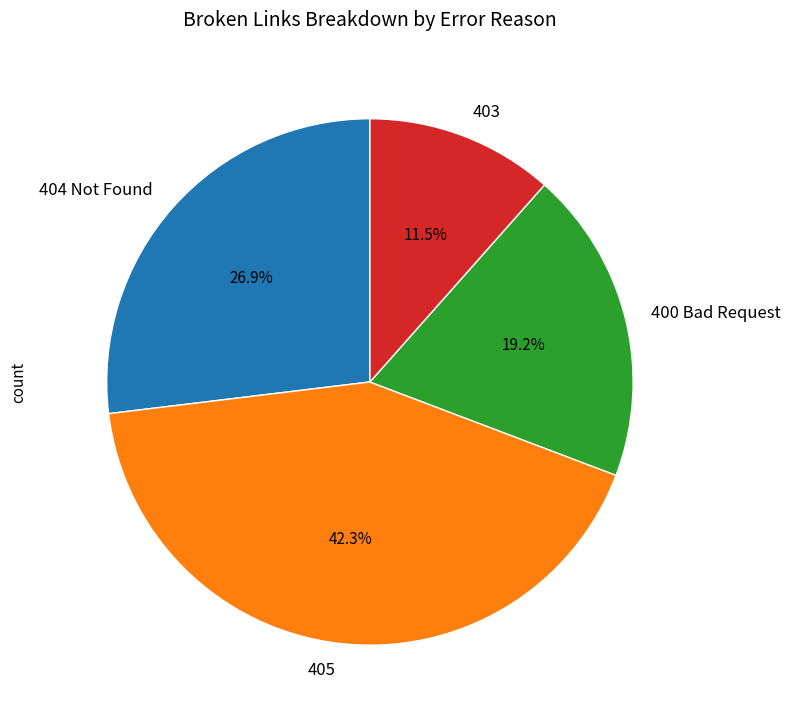

Which category has the biggest portion of the pie?

405